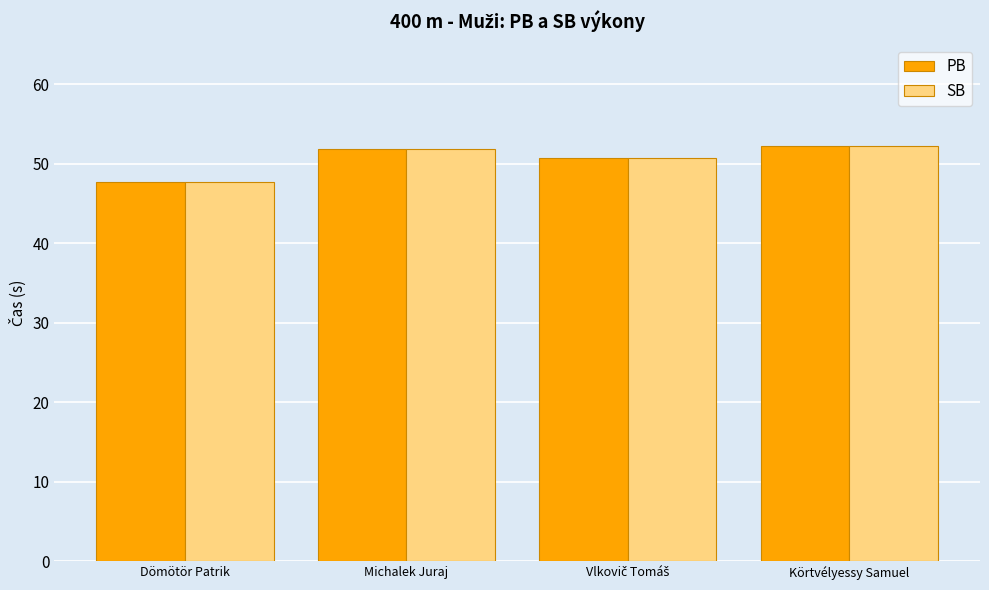

The value of SB at Michalek Juraj is 89.4. True or false?

False